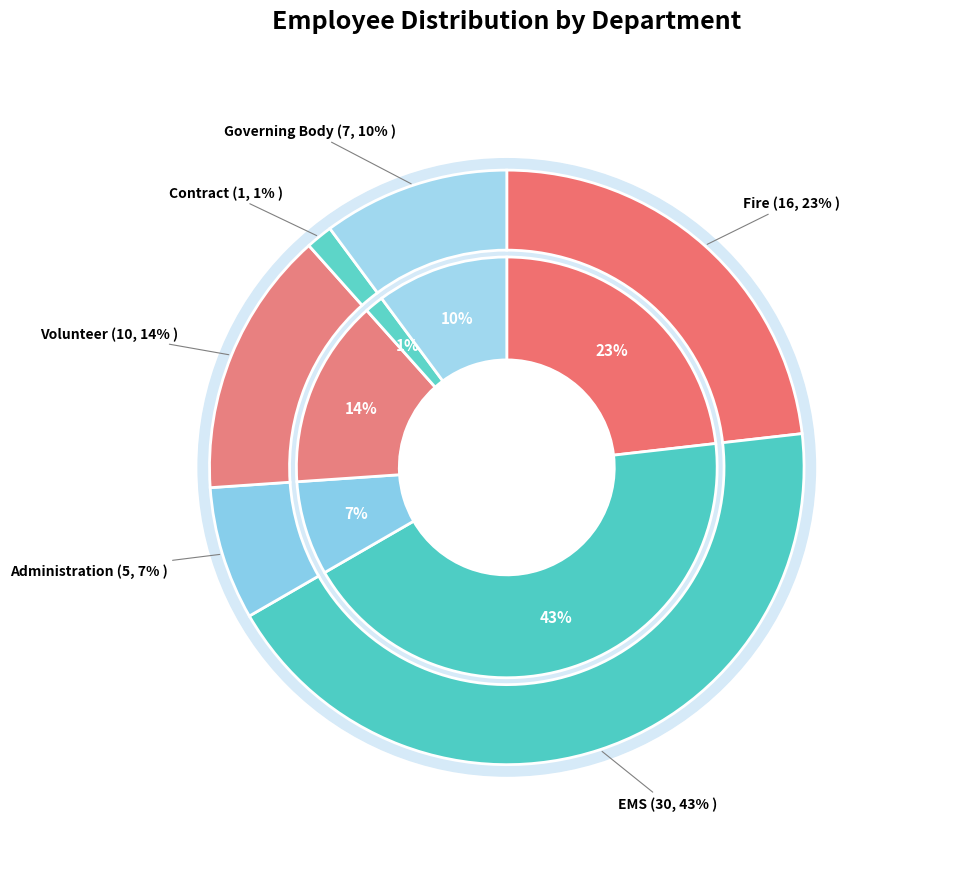

Which has a higher value, Fire or Volunteer?

Fire